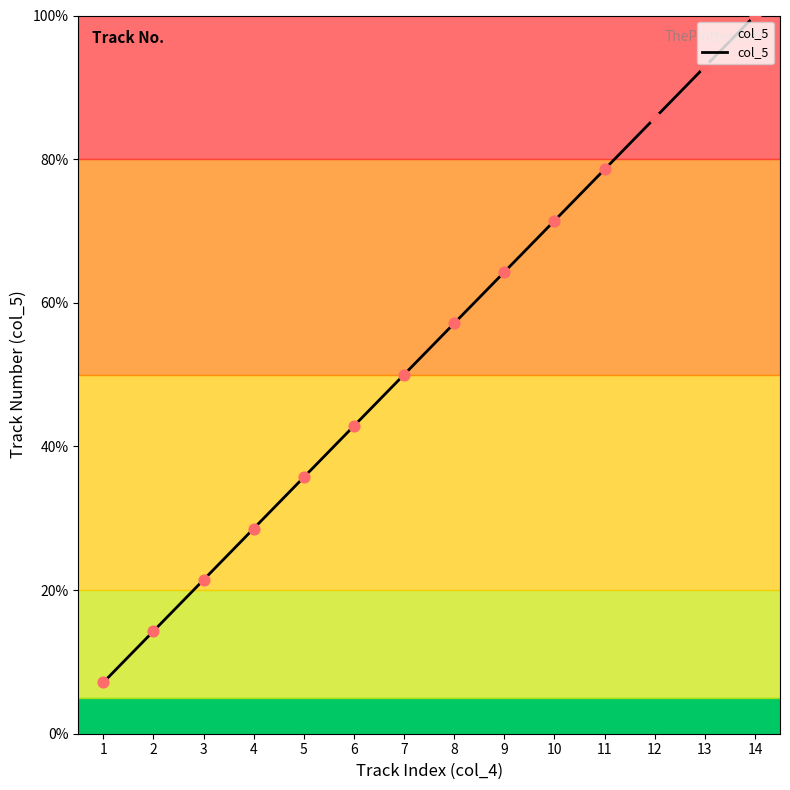

What is the change in value from 2 to 3?

+7.1